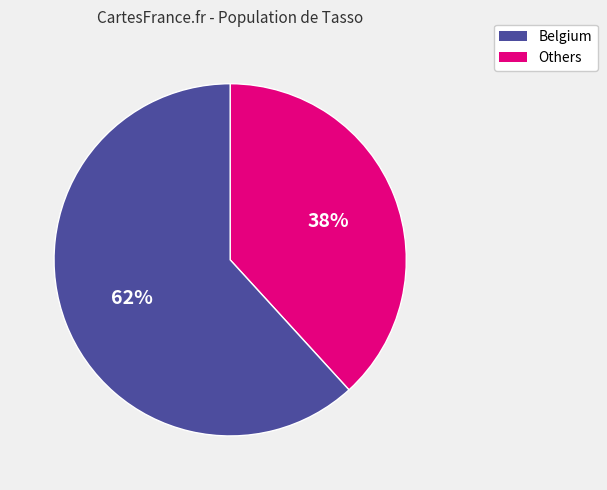

Is there a majority slice in this chart?

Yes